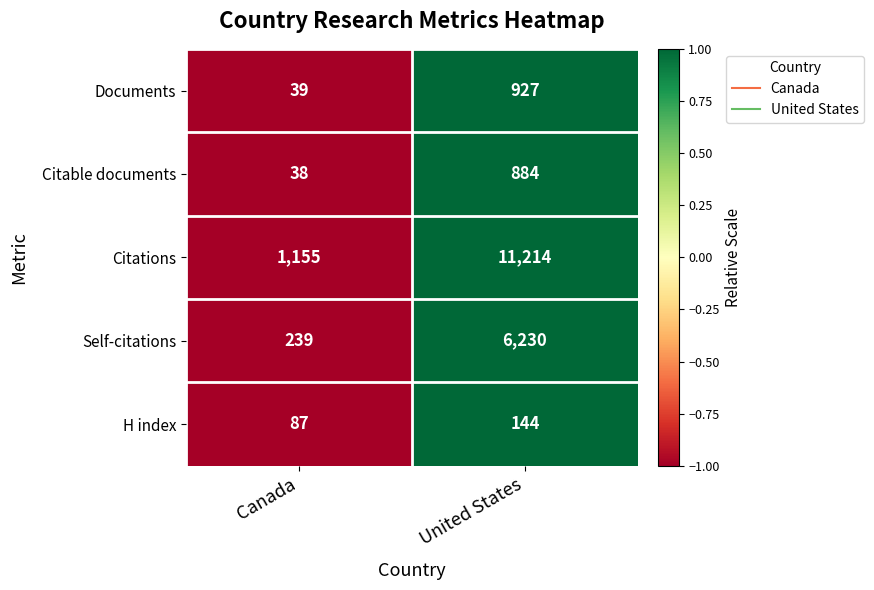

Which series has the largest range (max minus min)?

Citations